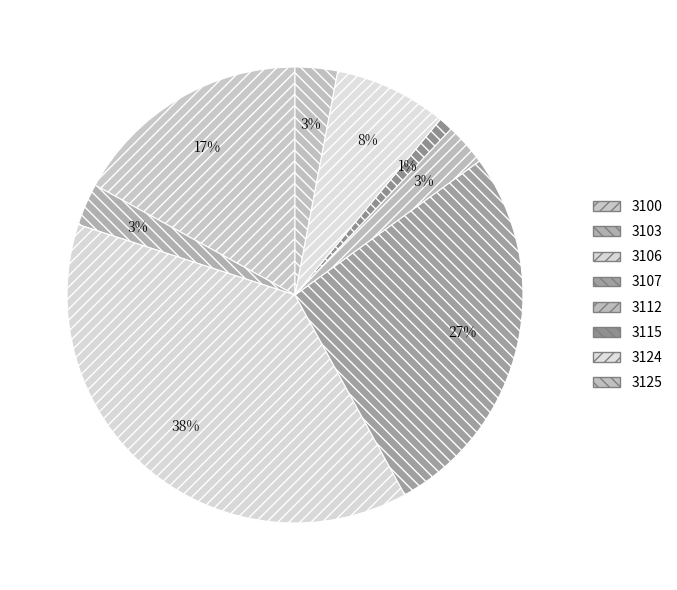

Is the sum of 3106 and 3125 greater than half?

No